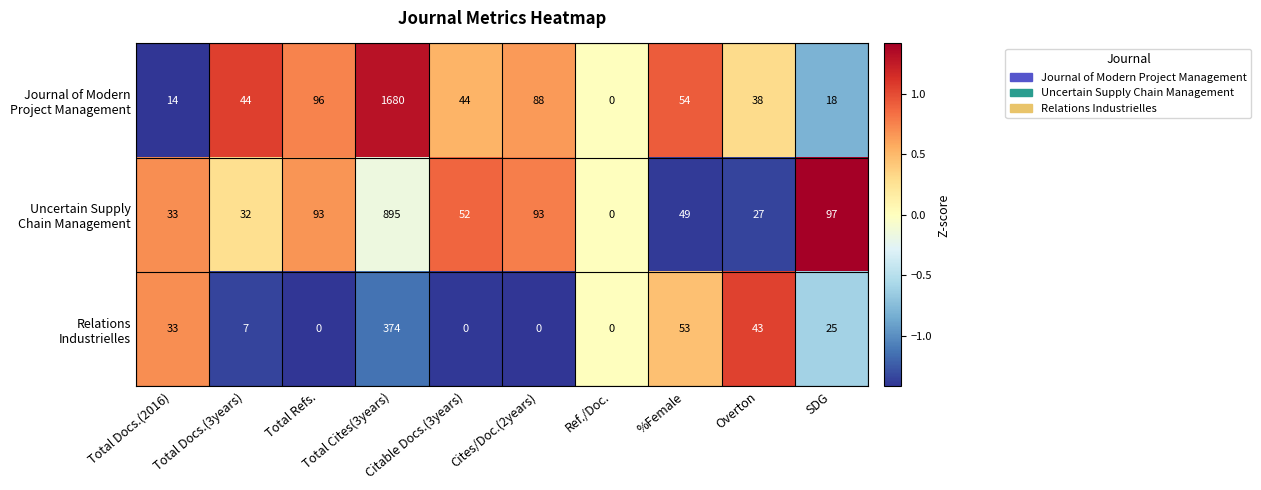

What is the maximum value shown in the chart?

1680